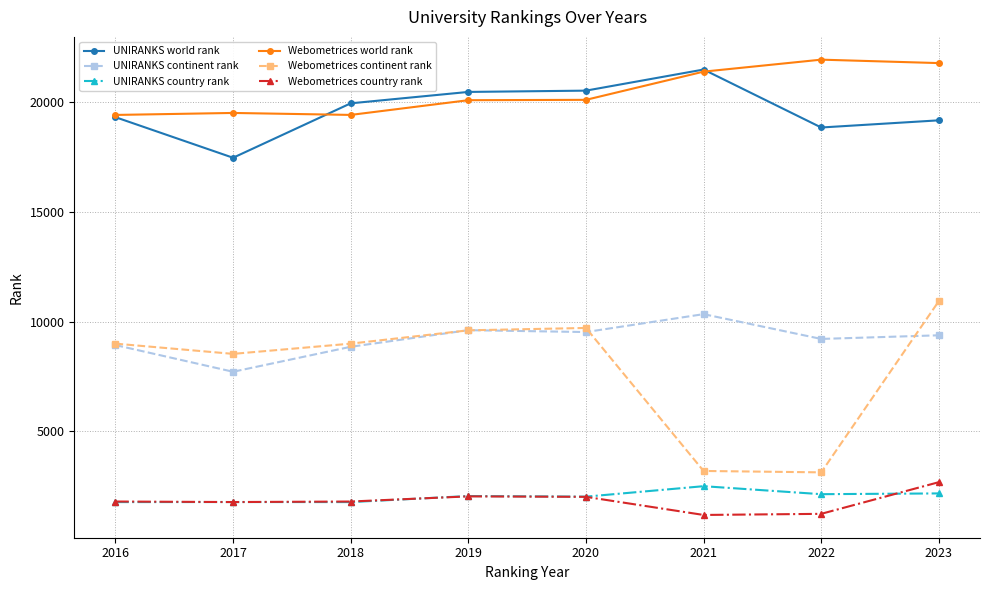

At which label does UNIRANKS continent rank reach its peak?

2021